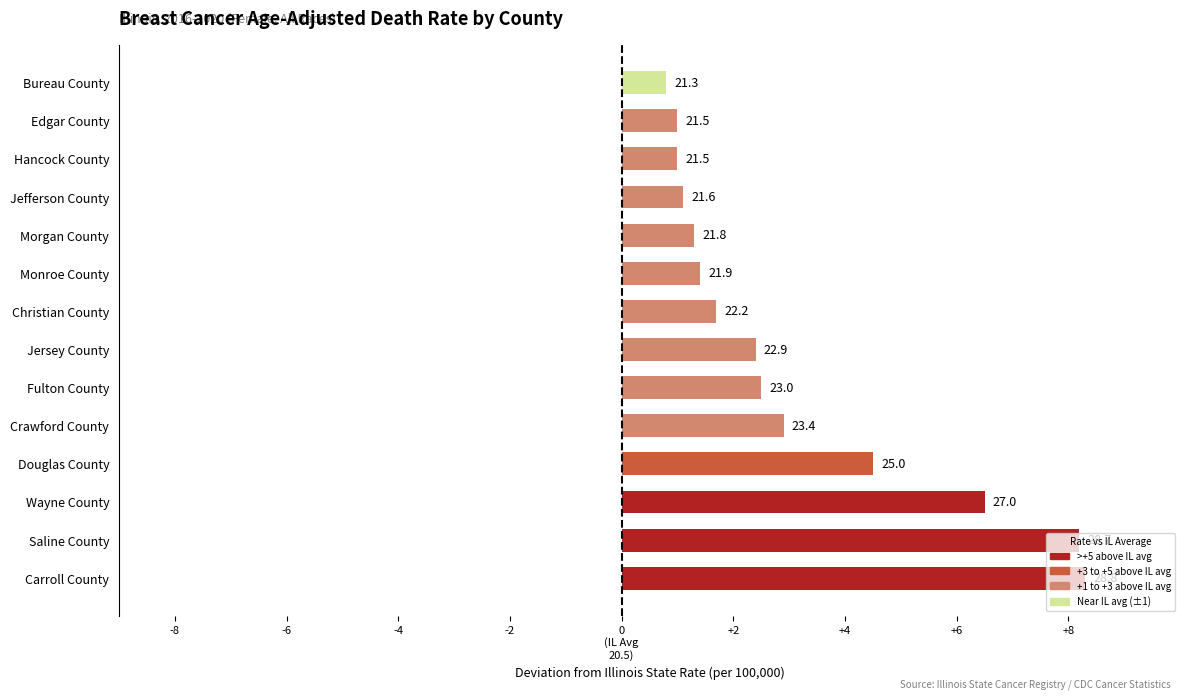

How many data points are less than 2?

7